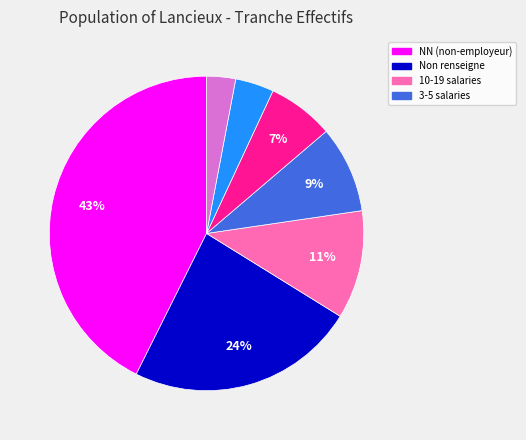

To the nearest percent, what is the difference between the largest and smallest slice percentages?

40%